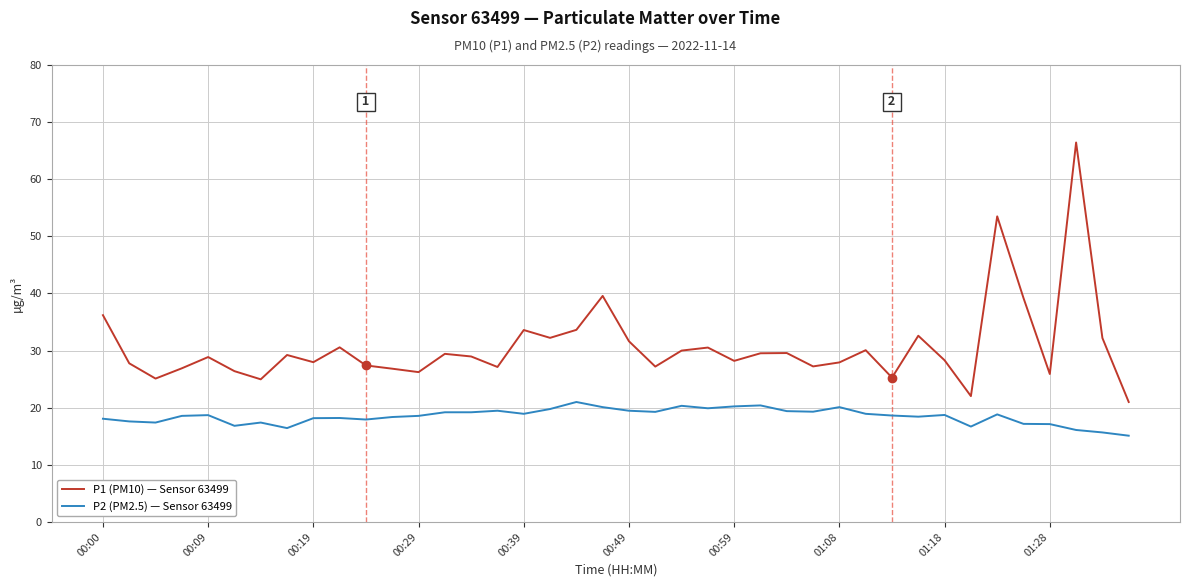

What is the sum of all P1 (PM10) — Sensor 63499 values?

1227.3